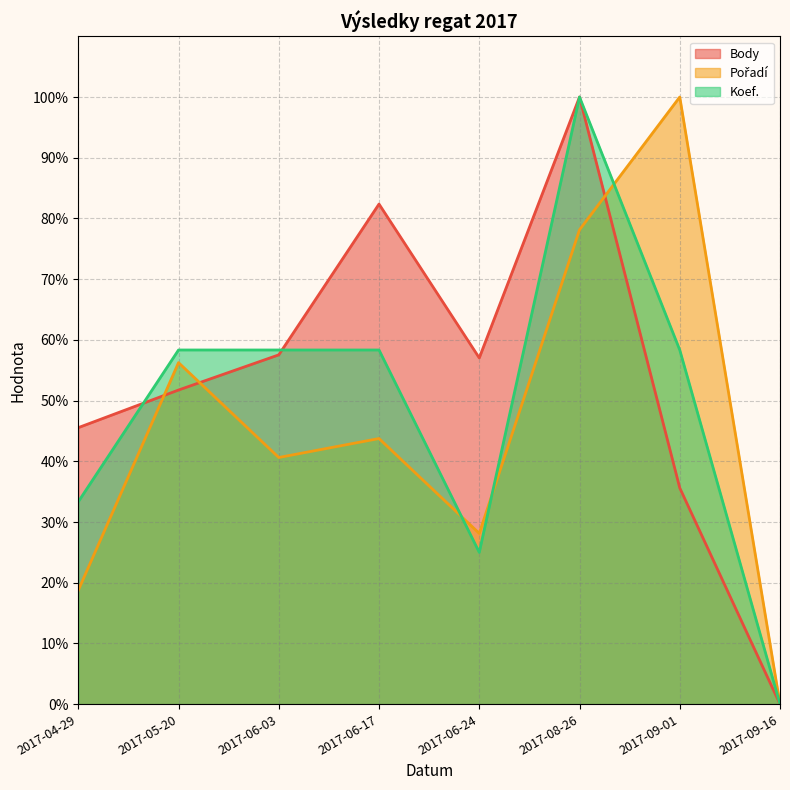

Rank the categories by Pořadí value from highest to lowest.

2017-09-01, 2017-08-26, 2017-05-20, 2017-06-17, 2017-06-03, 2017-06-24, 2017-04-29, 2017-09-16